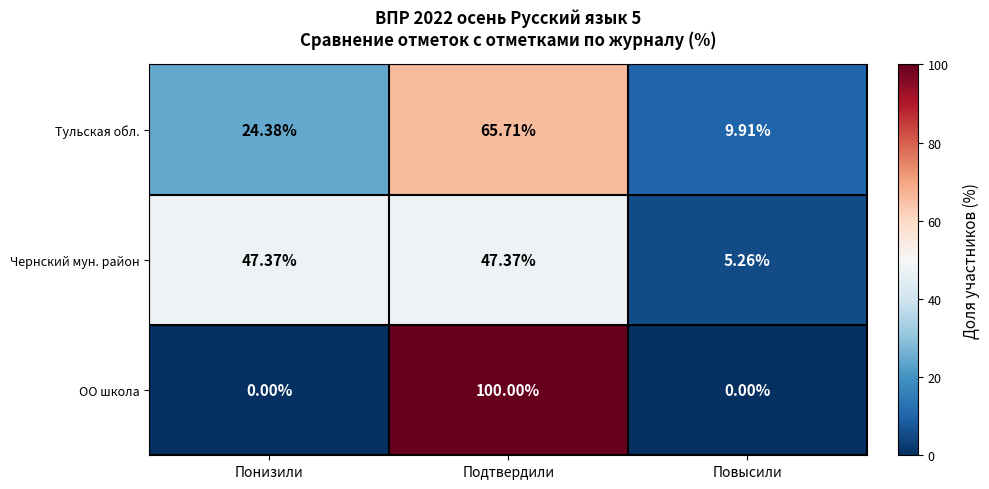

Where is Тульская обл. nearest to the value 37?

Понизили